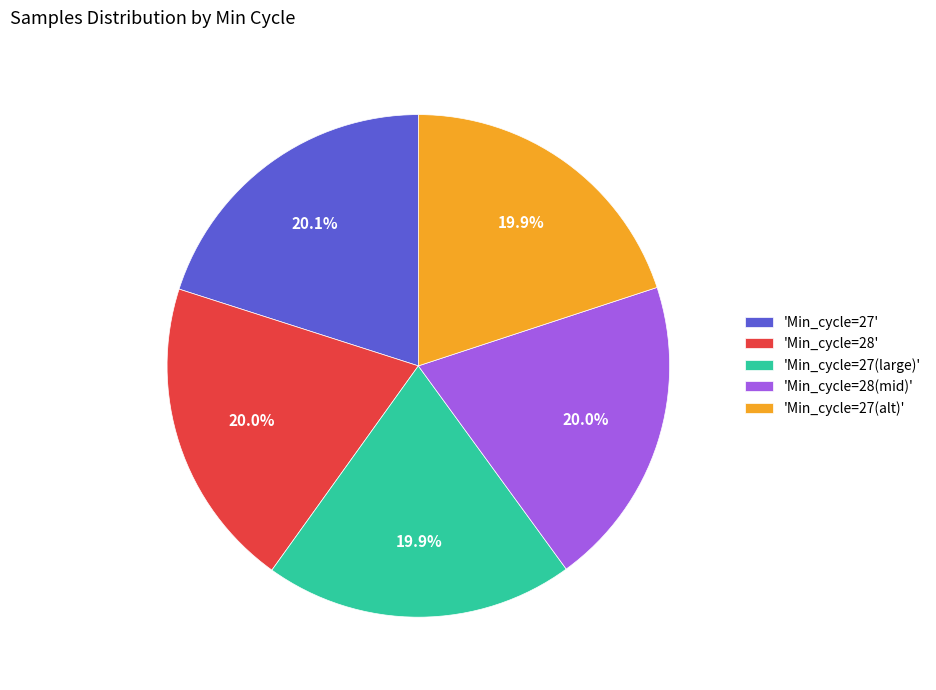

What is the ratio of the value at 'Min_cycle=27' to the value at 'Min_cycle=27(large)'?

1.0